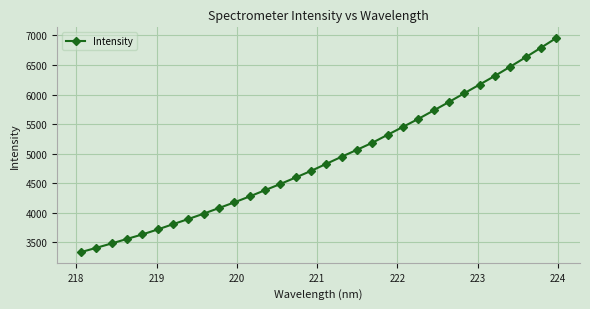

What is the value of the 6th point from the left?

3717.5